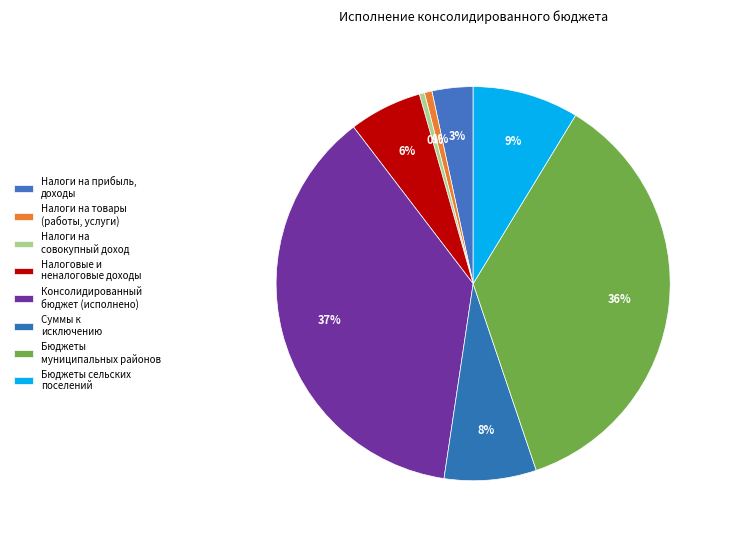

To the nearest percent, what is the average slice percentage?

12%